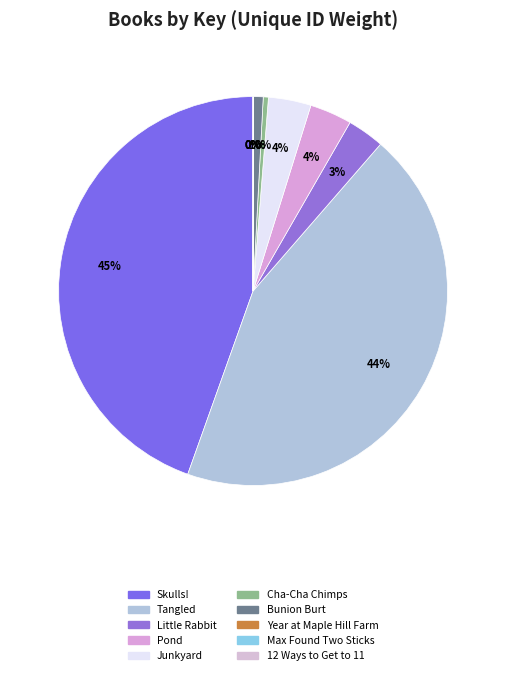

Which category has the biggest portion of the pie?

Skulls!